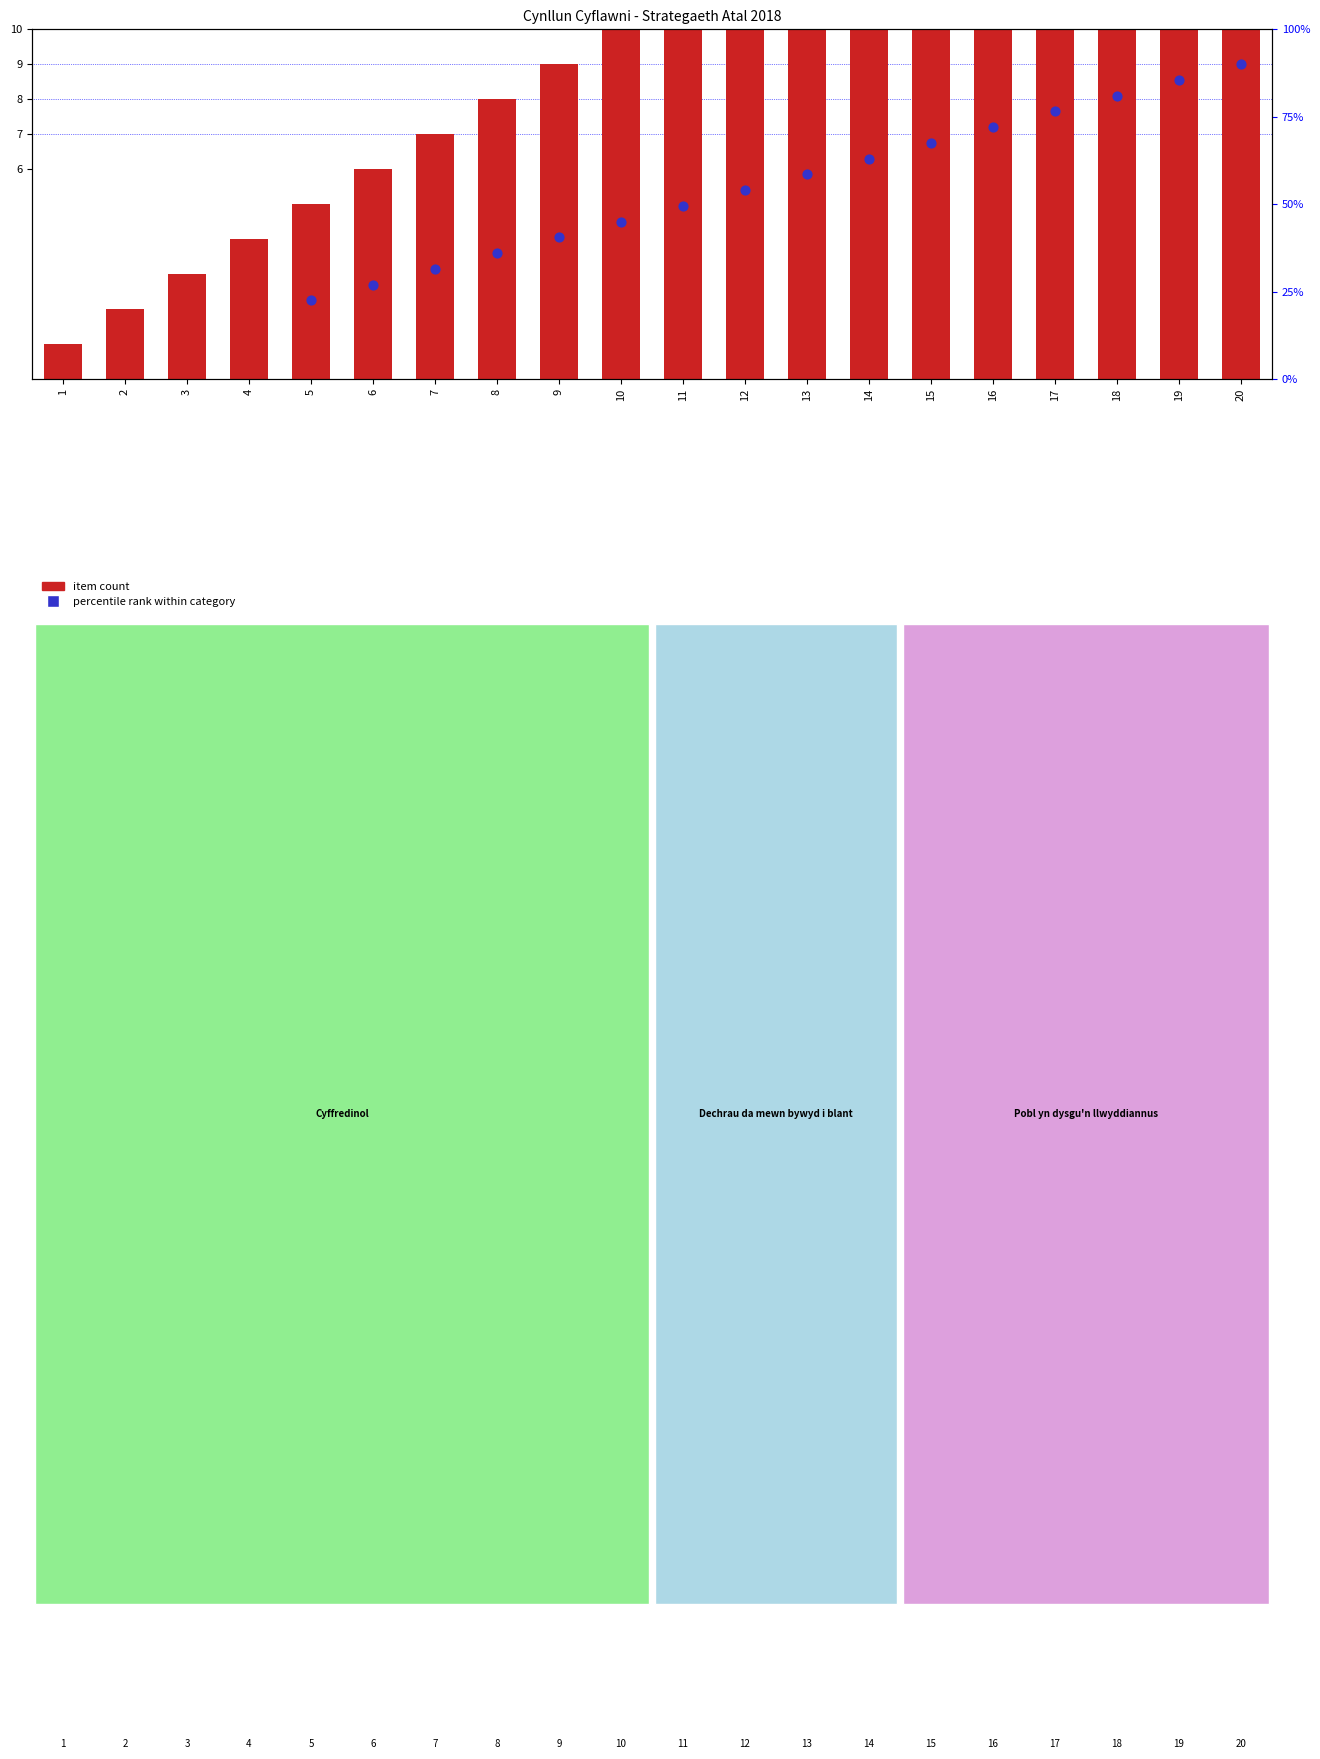

What is the change in value from 16 to 20?

+4